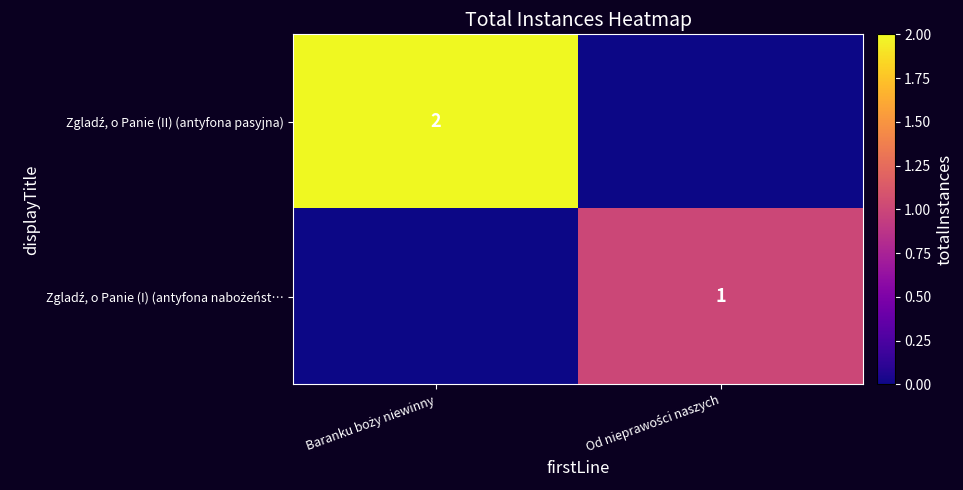

Between Baranku boży niewinny and Od nieprawości naszych, which is larger?

Baranku boży niewinny